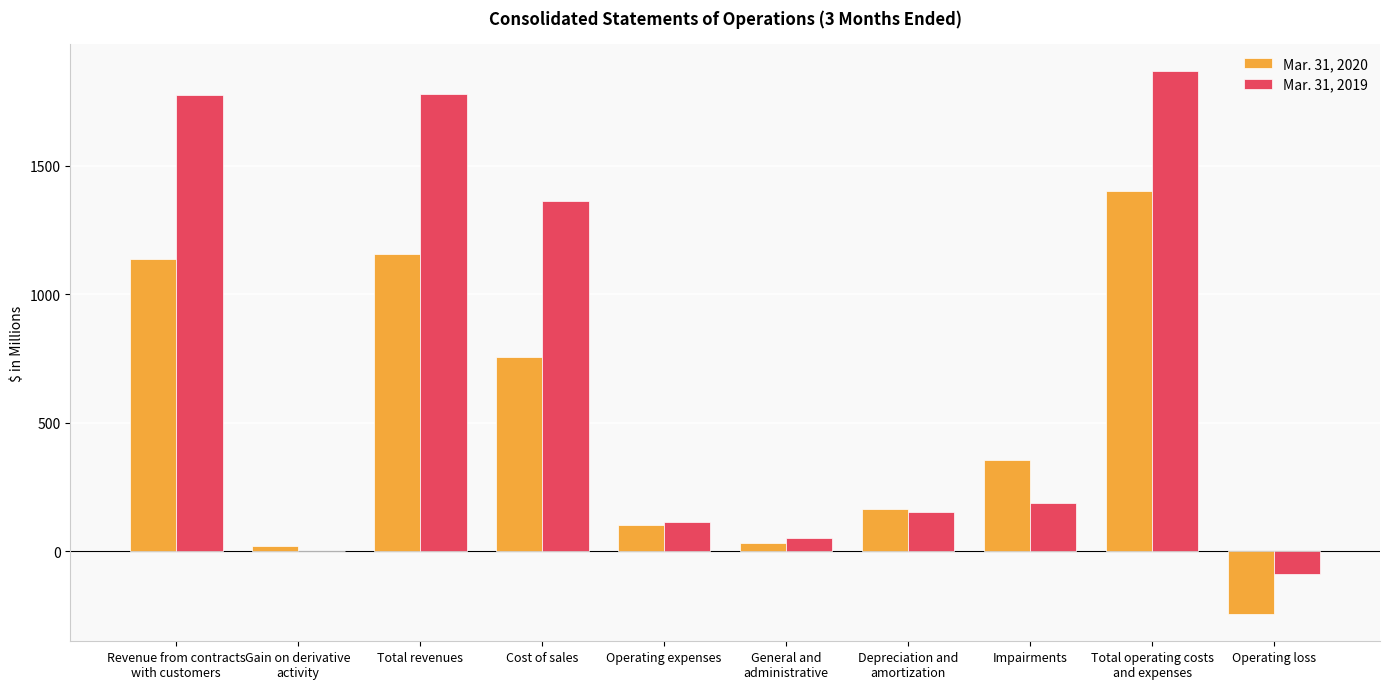

How many groups of bars are there?

10